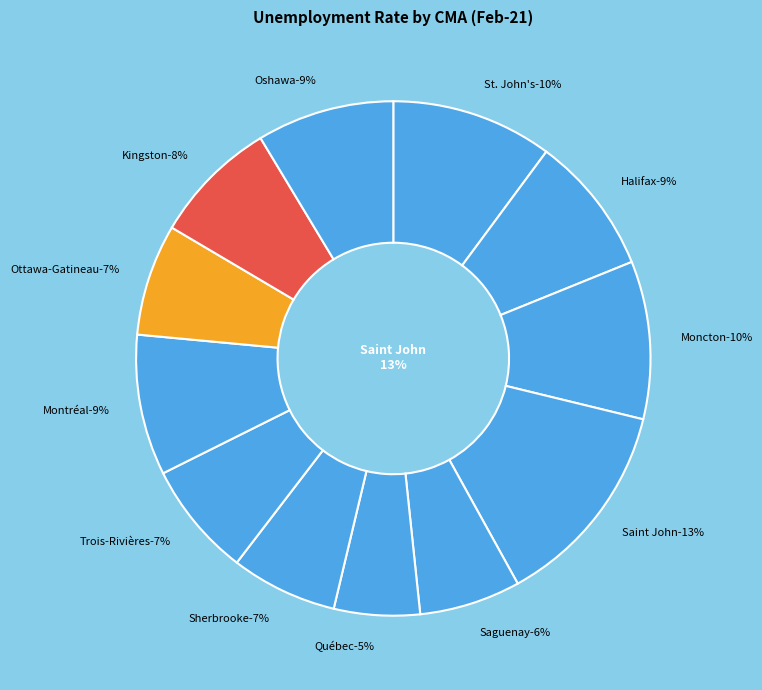

What percentage is the Kingston slice, to the nearest percent?

8%